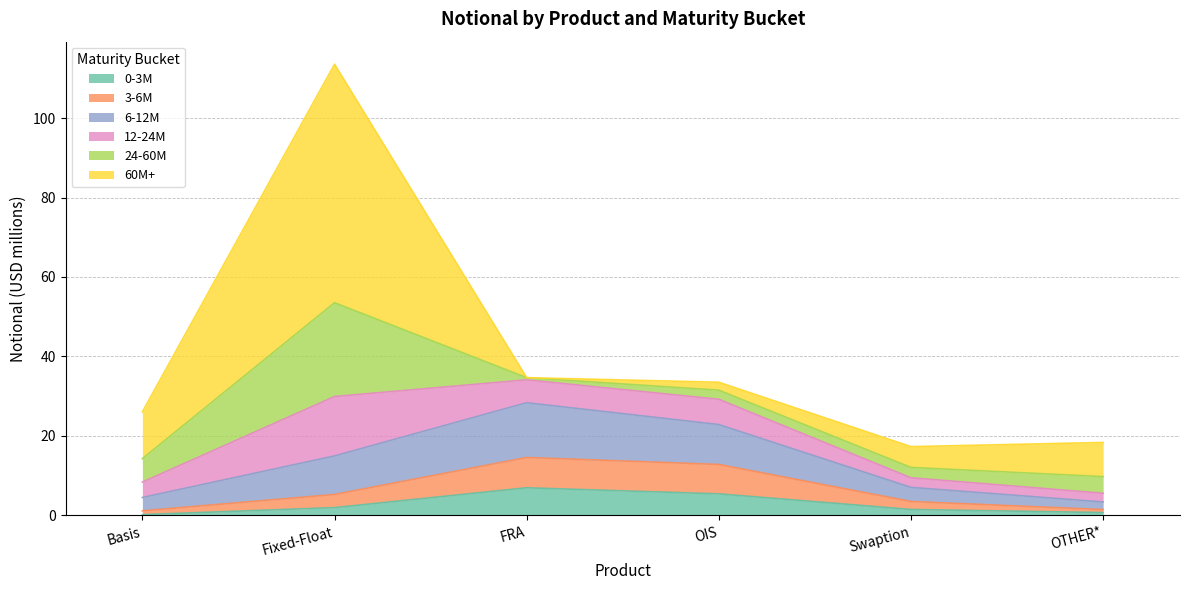

True or false: 6-12M and 3-6M cross at least once.

False